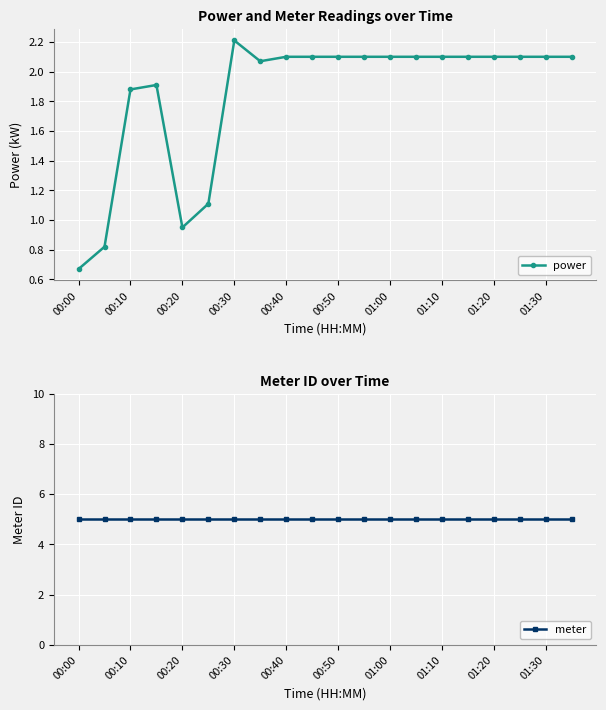

Is it true that power equals 3.6 at 19?

False